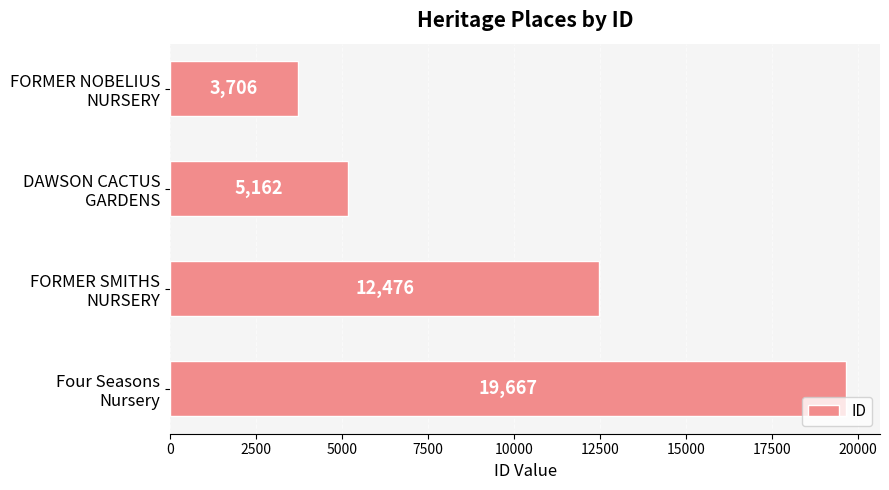

How many data points are less than 12476?

2